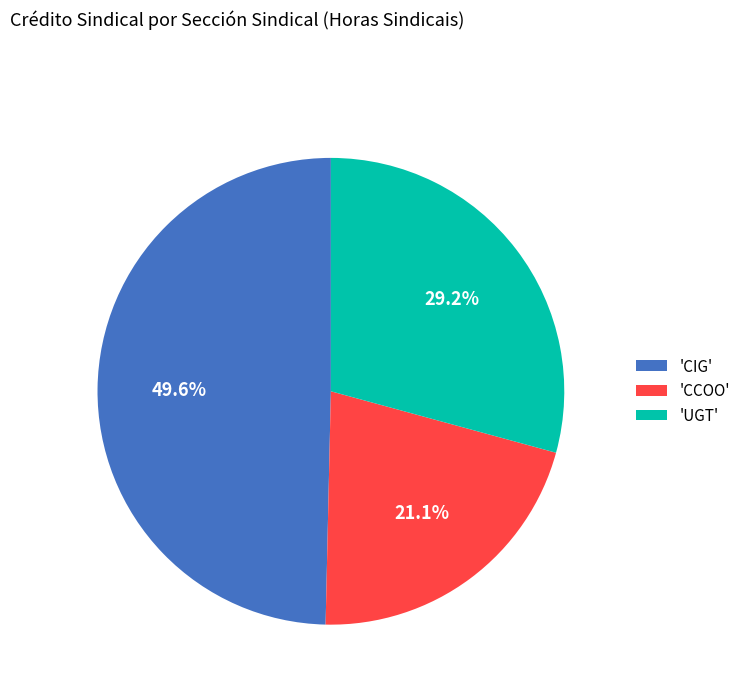

Is 'CIG' the majority of the pie?

No